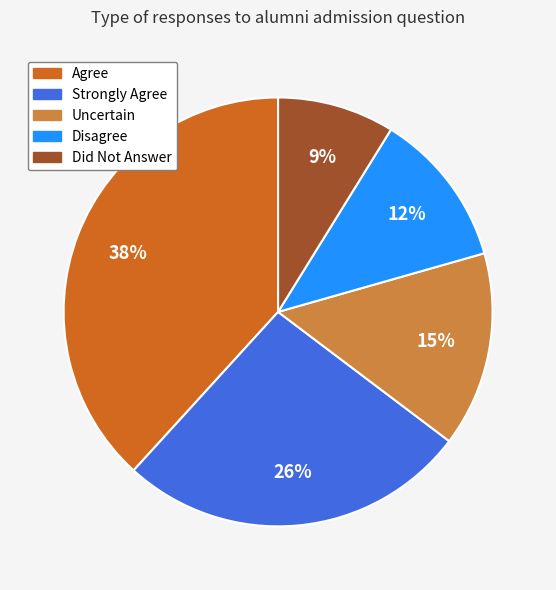

To the nearest percent, what is the combined percentage of Strongly Agree and Uncertain?

41%